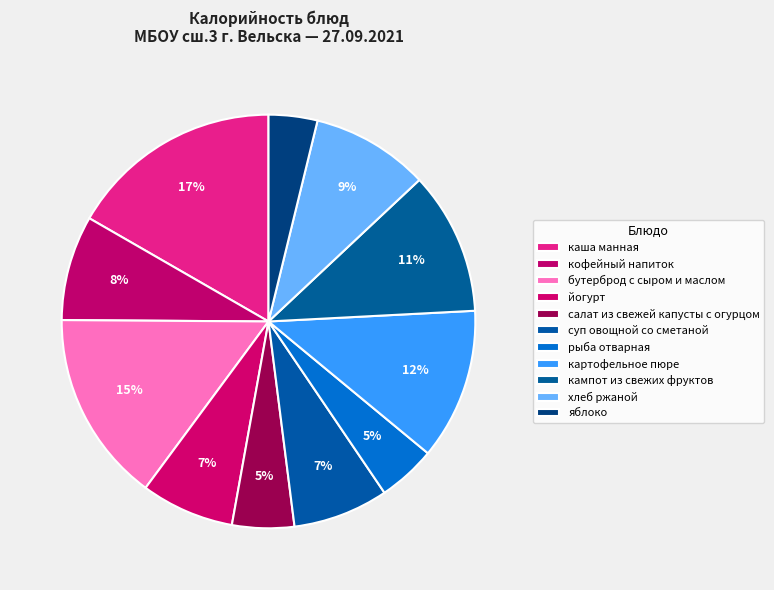

Do картофельное пюре and кофейный напиток together represent more than half of the pie?

No